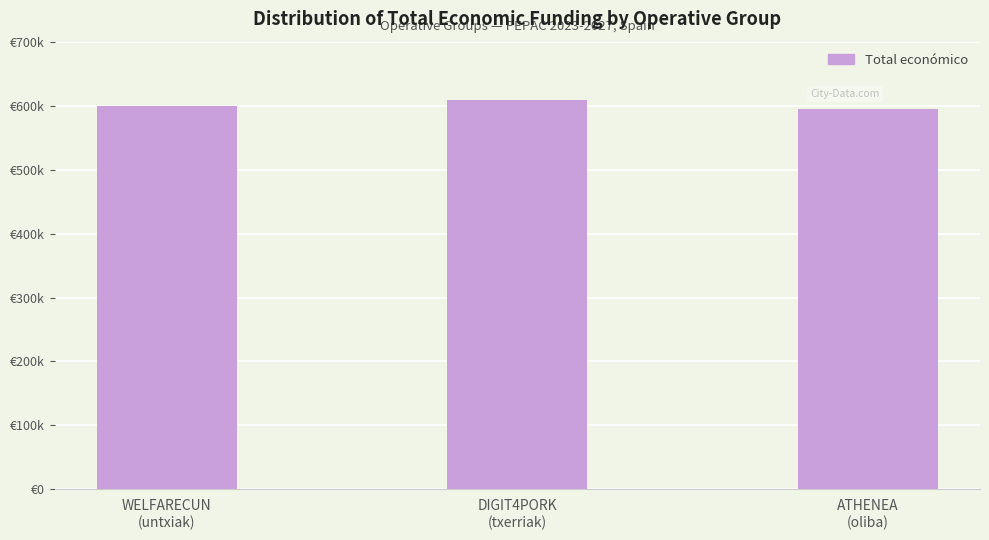

What is the sum of the values at ATHENEA
(oliba) and DIGIT4PORK
(txerriak)?

1204642